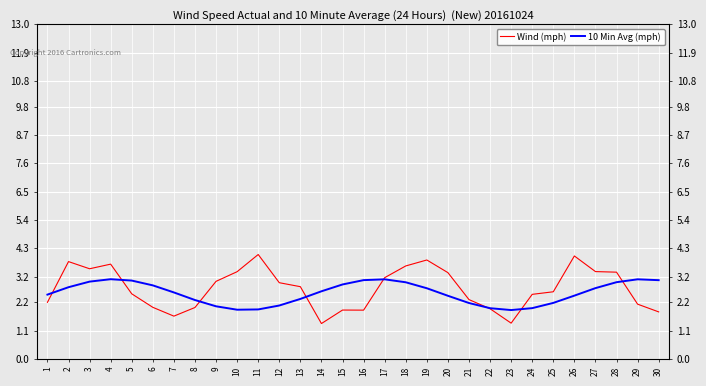

What are all the series names shown in the legend?

Wind (mph), 10 Min Avg (mph)